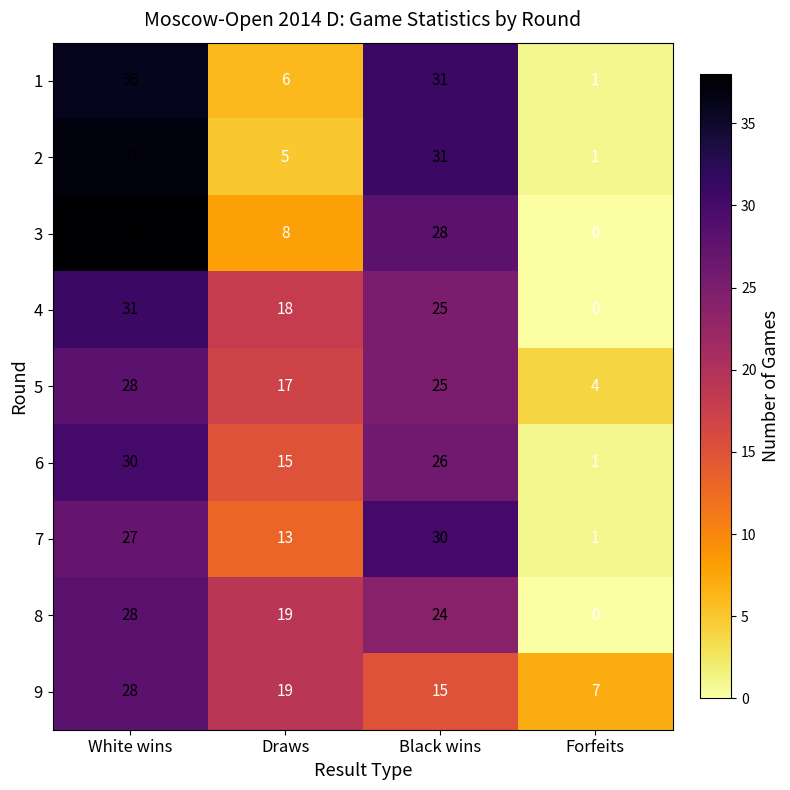

Rank the categories by 1 value from lowest to highest.

Forfeits, Draws, Black wins, White wins